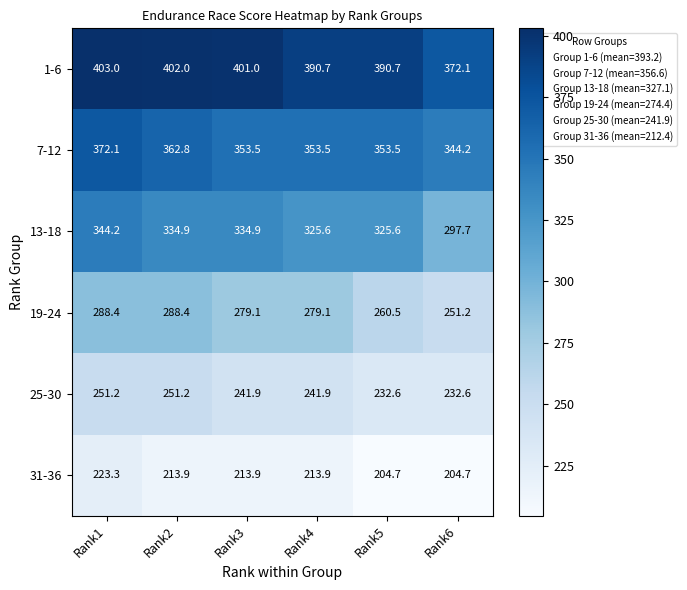

The 1-6 series shows 401.0 at Rank3. True or false?

True